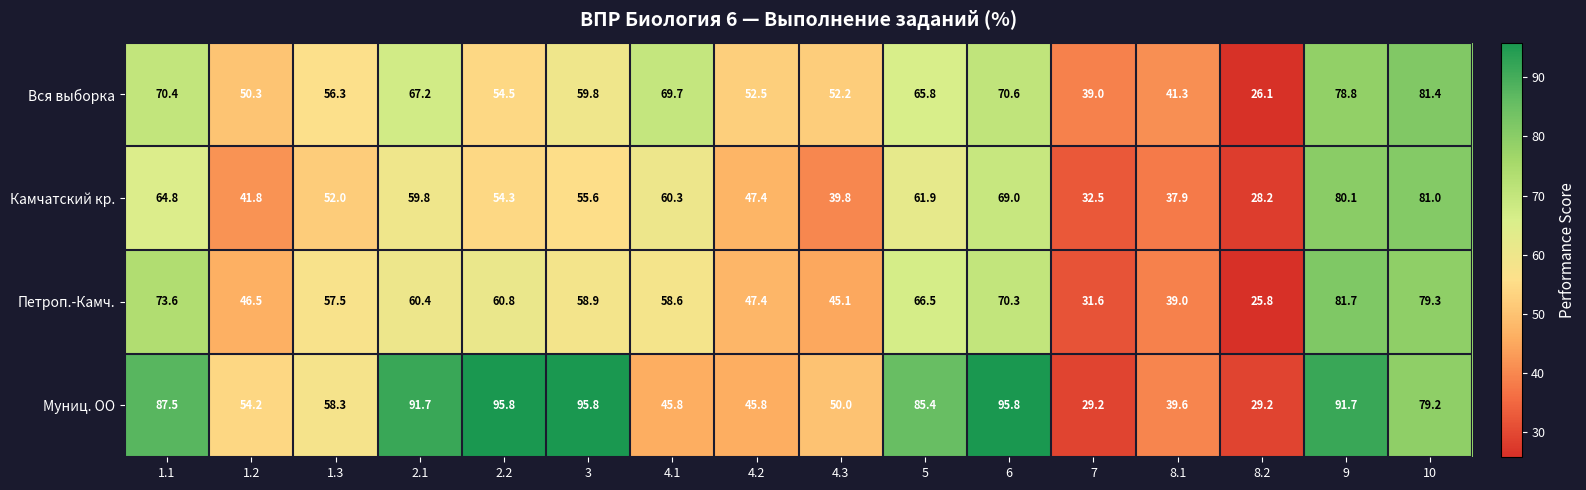

At which label is Петроп.-Камч. closest to 53?

1.3